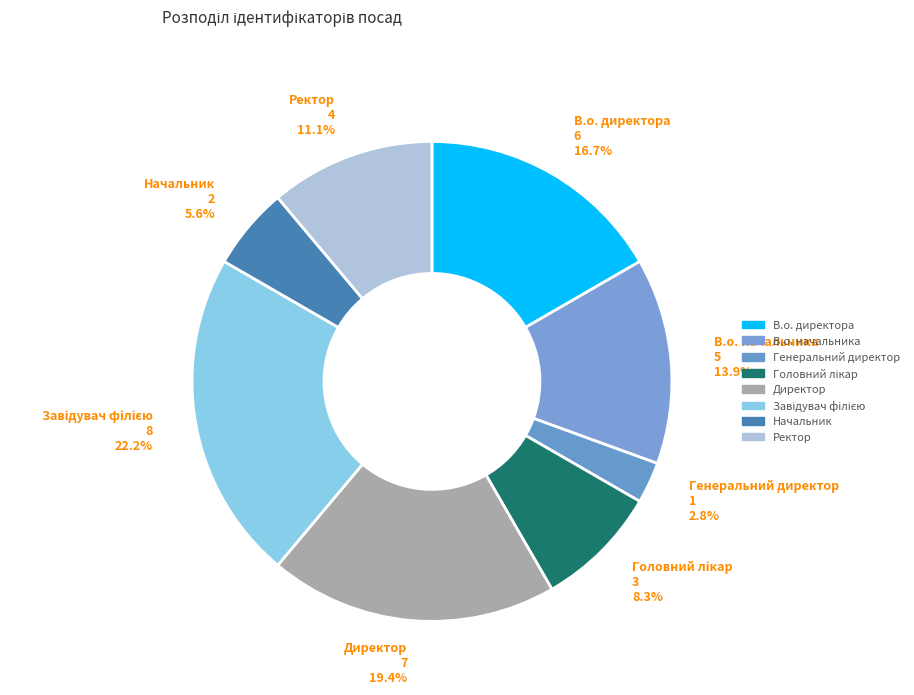

Rank the categories by value from lowest to highest.

Генеральний директор, Начальник, Головний лікар, Ректор, В.о. начальника, В.о. директора, Директор, Завідувач філією